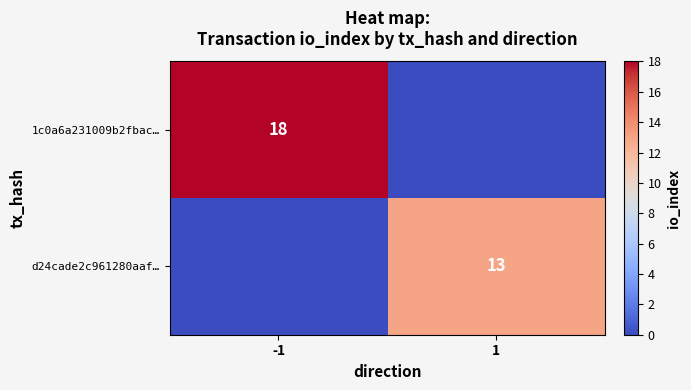

Is the value of 1c0a6a231009b2fbac… at -1 greater than the value of d24cade2c961280aaf… at 1?

Yes